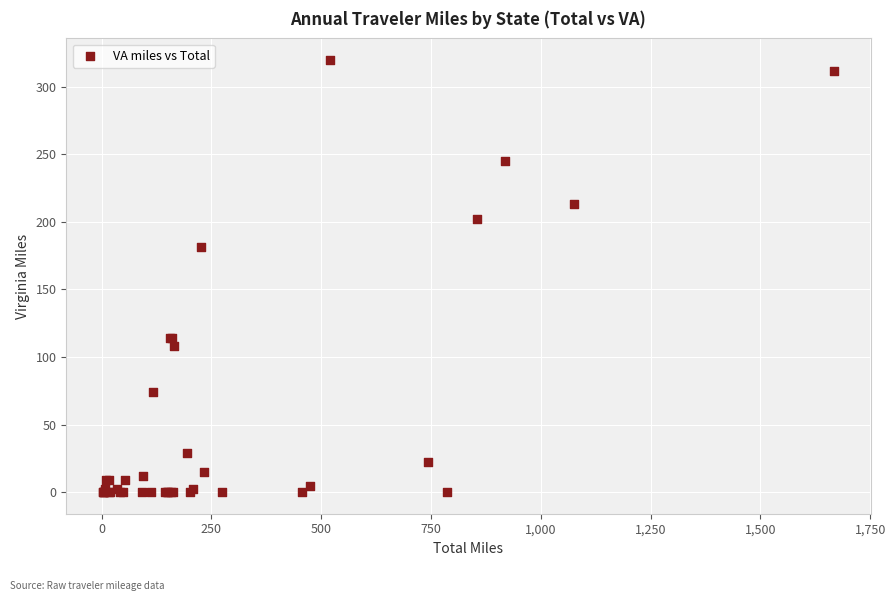

What Y value in the scatter plot is closest to 159?

181.3